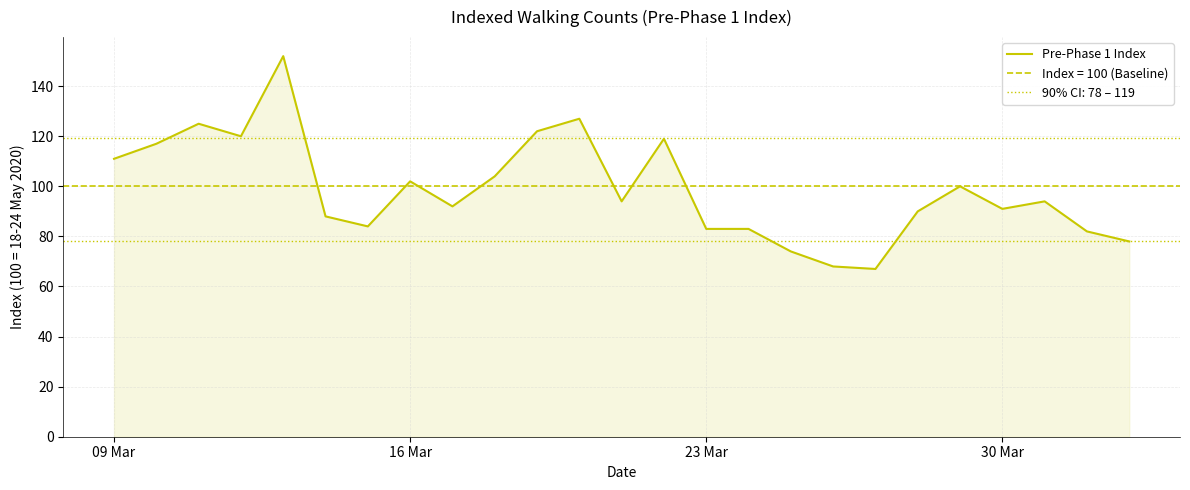

What is the average value?

99